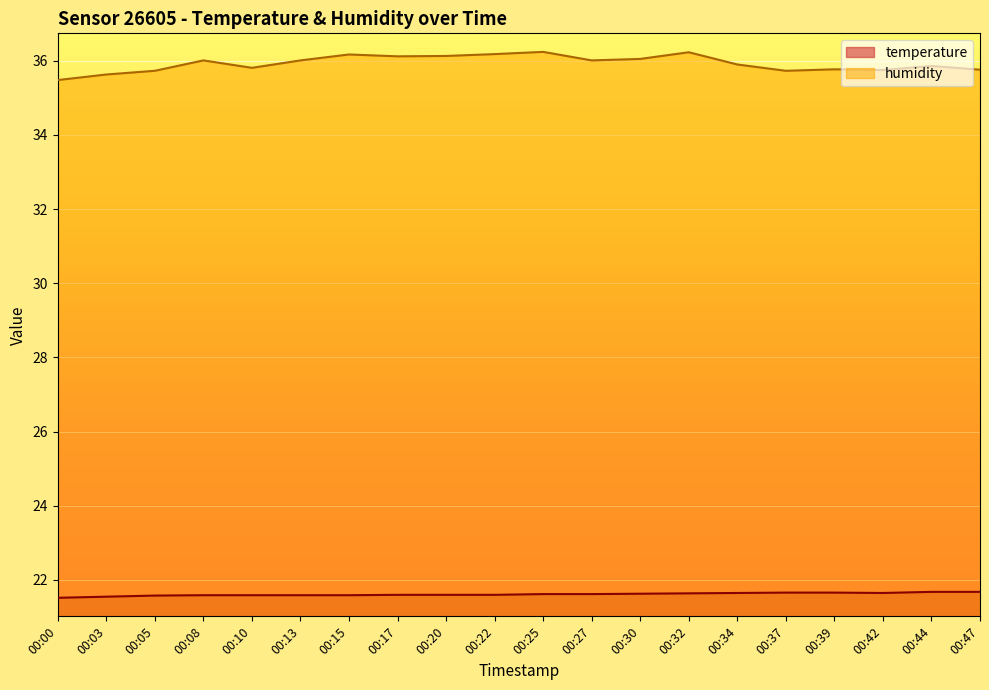

Reading left to right, what are all the values shown in this chart?

temperature: 21.5	21.6	21.6	21.6	21.6	21.6	21.6	21.6	21.6	21.6	21.6	21.6	21.6	21.6	21.6	21.7	21.7	21.6	21.7	21.7
humidity: 35.5	35.6	35.7	36.0	35.8	36.0	36.2	36.1	36.1	36.2	36.2	36.0	36.0	36.2	35.9	35.7	35.8	35.8	35.9	35.8